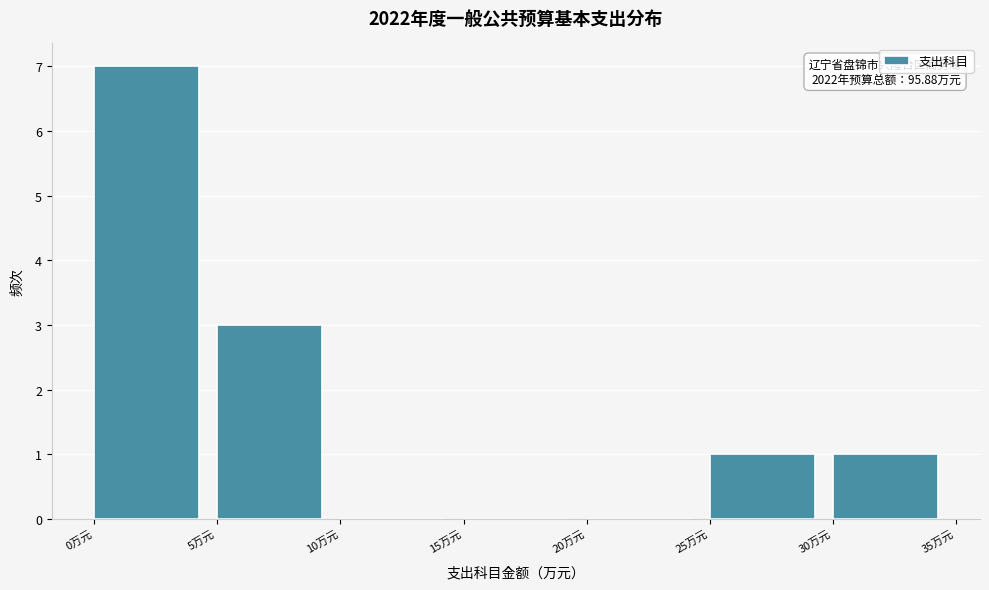

Over which range of the x-axis is the bar tallest?

0 to 5